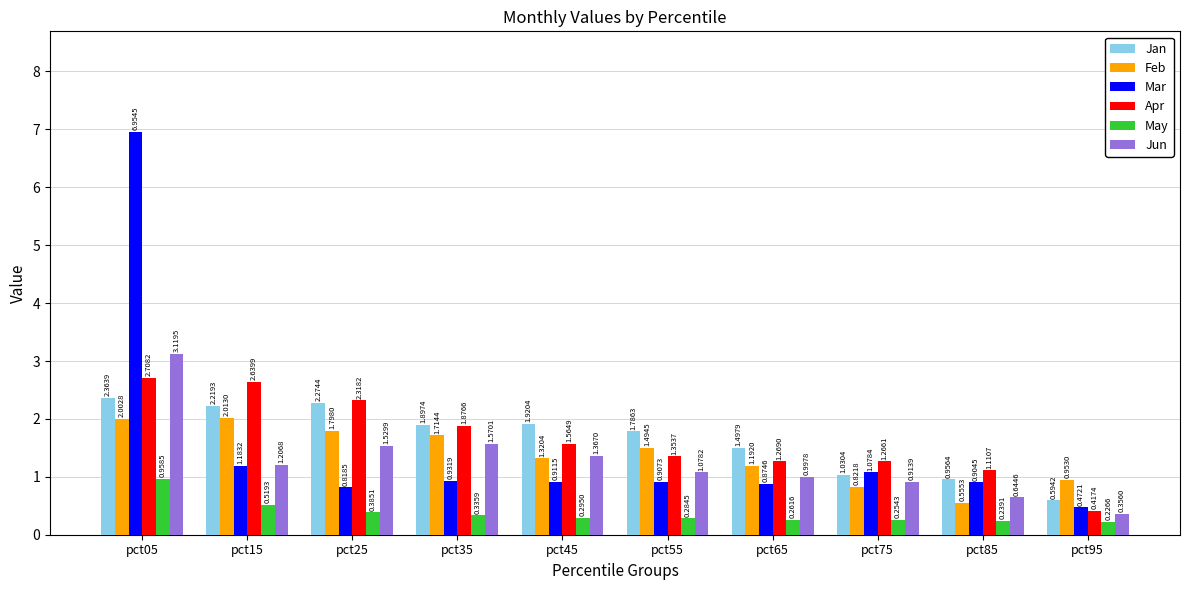

Which series has the largest range (max minus min)?

Mar